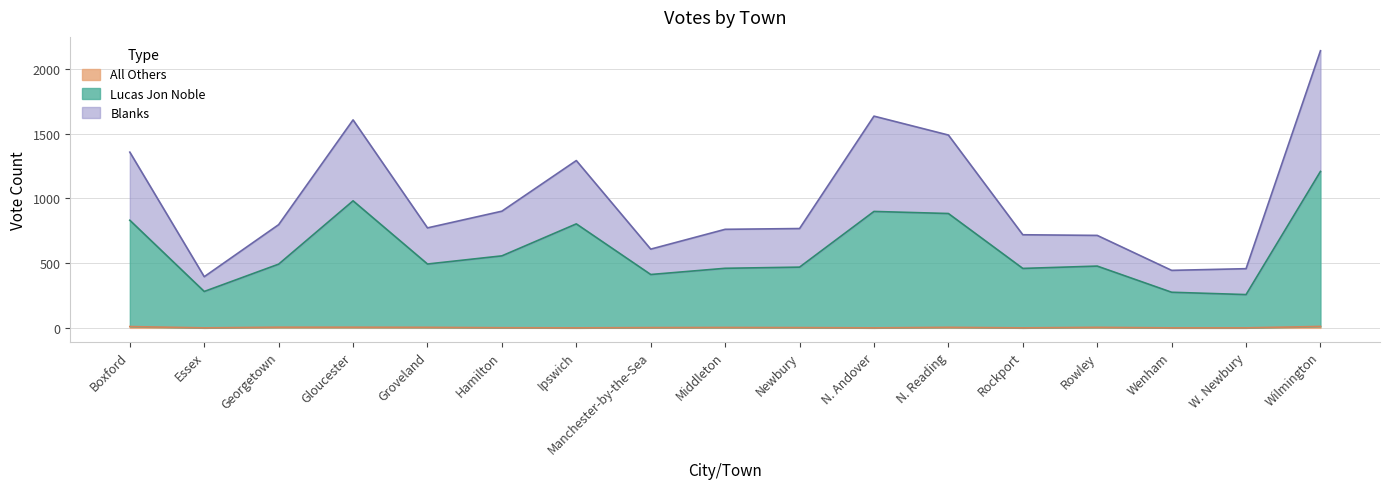

Does the chart have visible grid lines?

Yes